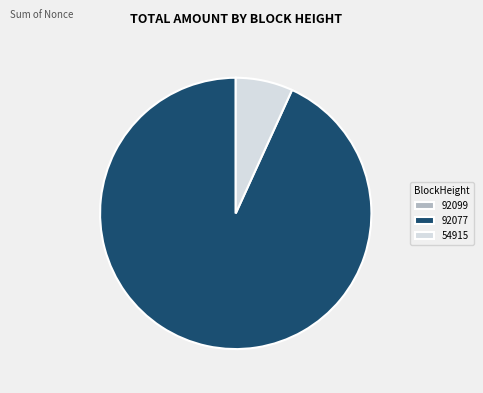

Is it true that 92077 is 83% of the pie?

False